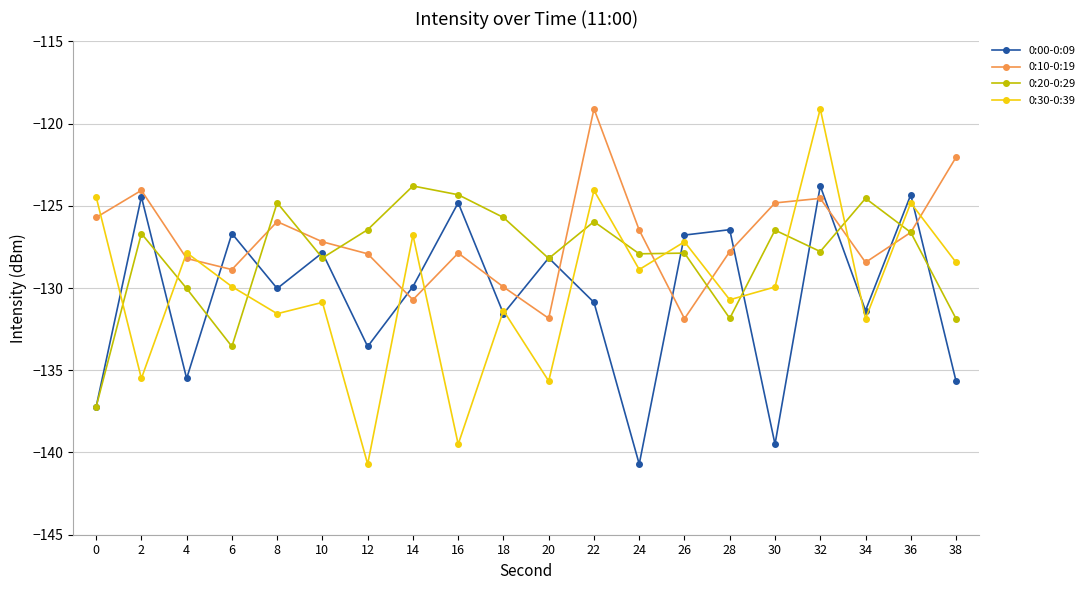

What is the value of the 0:20-0:29 point at the 17th from the left?

-127.8